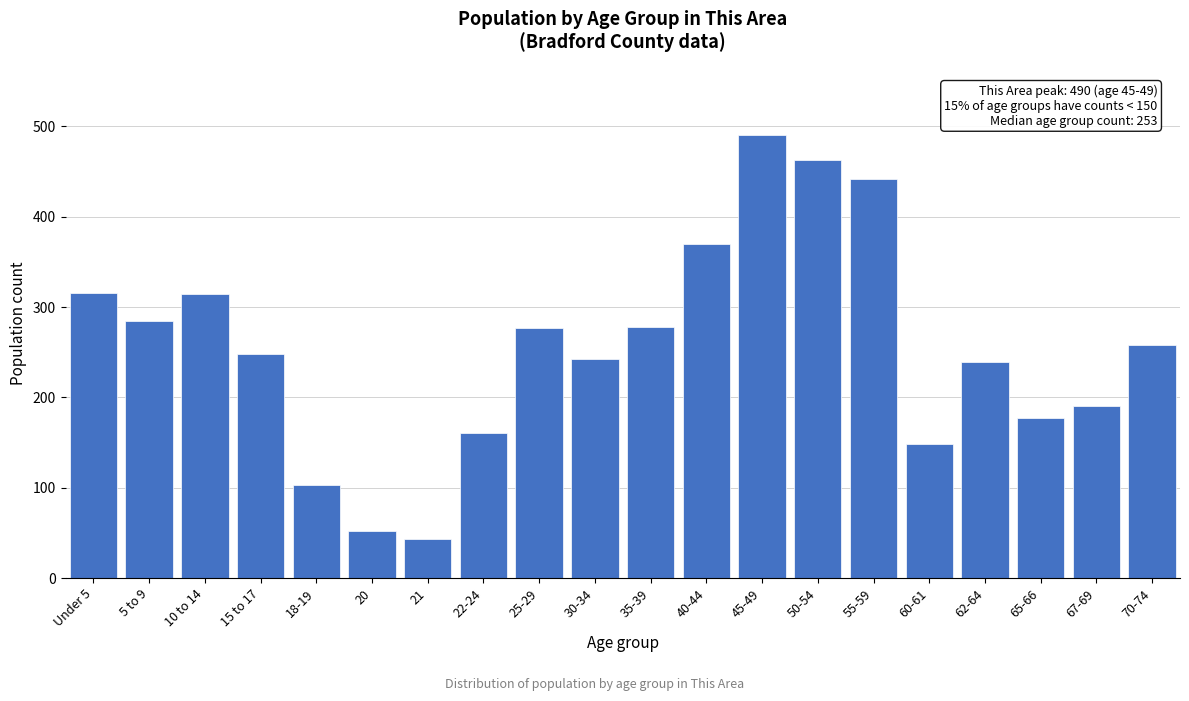

The value at 35-39 is 469. True or false?

False